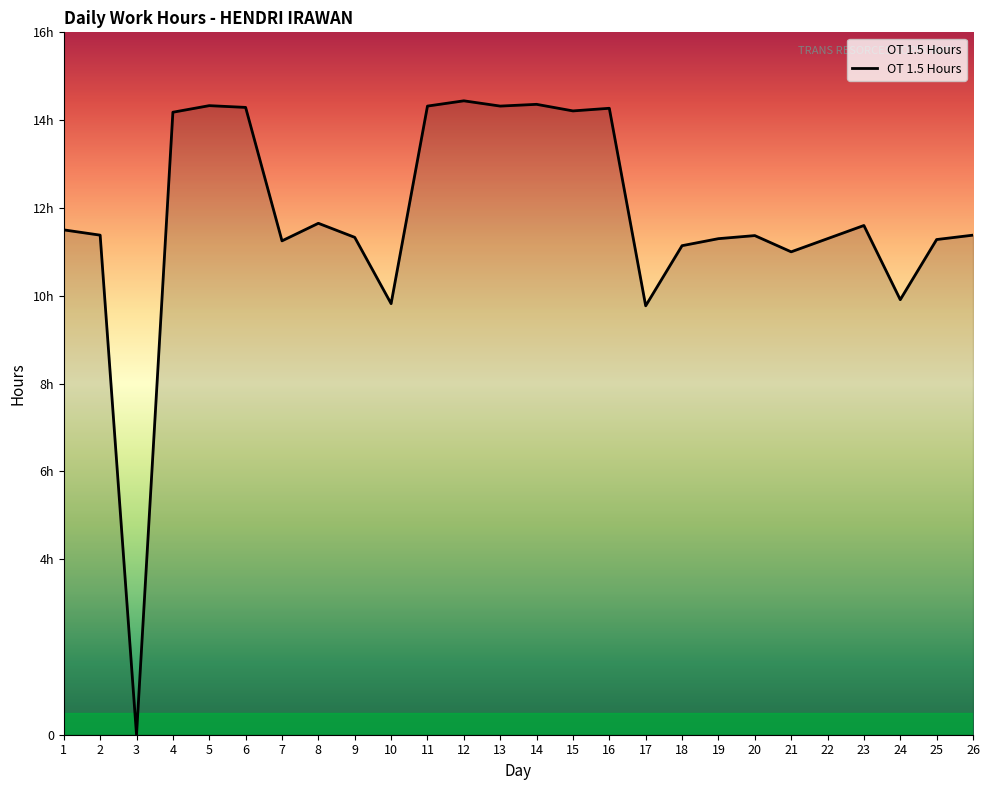

What is the average value?

11.8